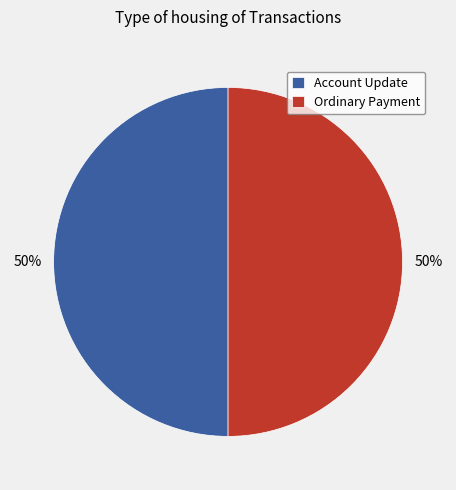

What is the ratio of the value at Ordinary Payment to the value at Account Update?

1.0